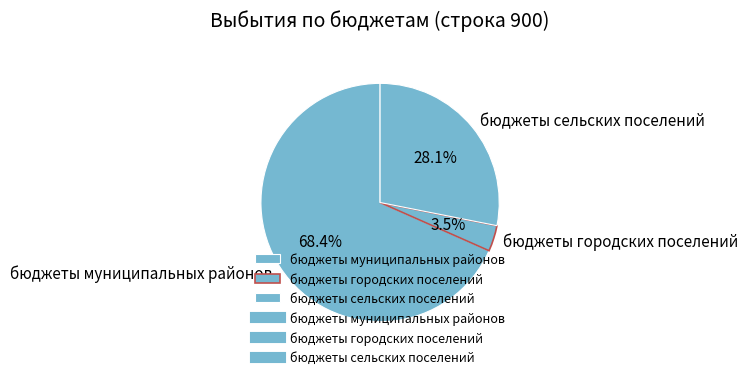

How much of the chart is everything except бюджеты городских поселений?

96.5%